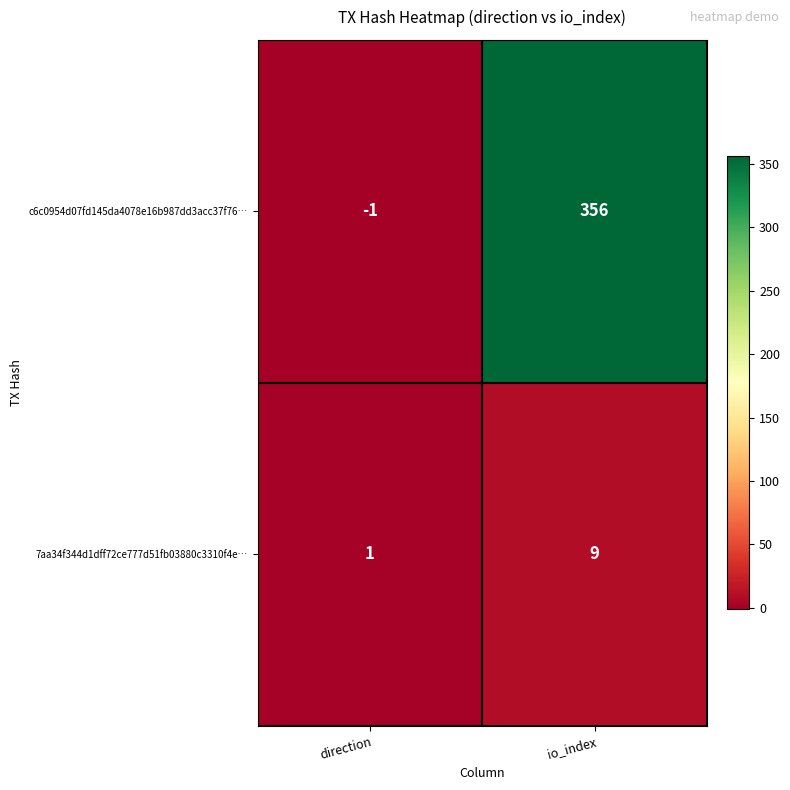

What is the average value of the c6c0954d07fd145da4078e16b987dd3acc37f76… series?

178